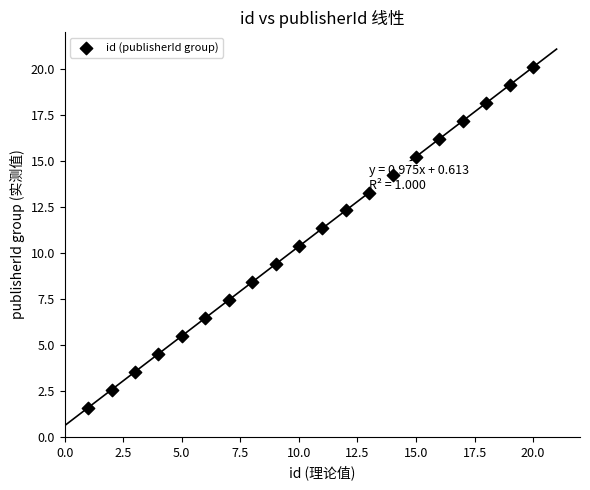

What is the range of Y values (max minus min)?

18.5